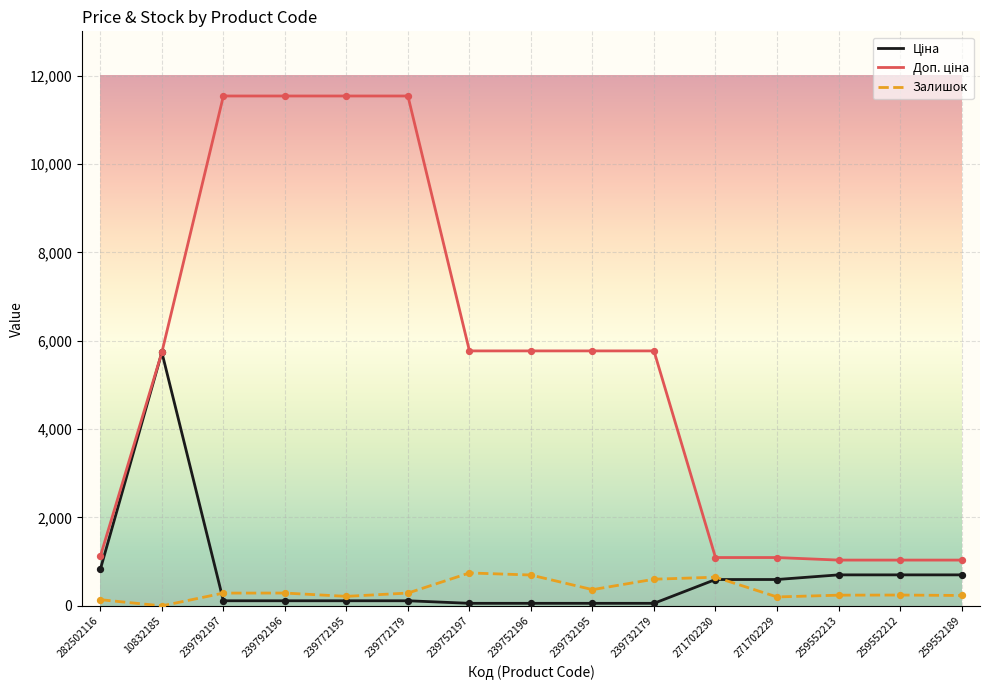

What is the total value across all series at 282502116?

2089.1